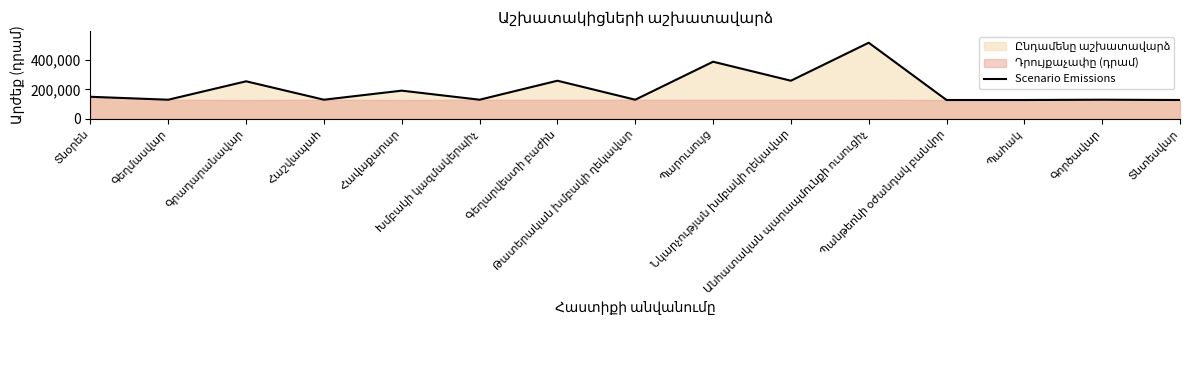

What is the sum of the values at Գեղարվեստի բաժին and Տնօրեն?

410000